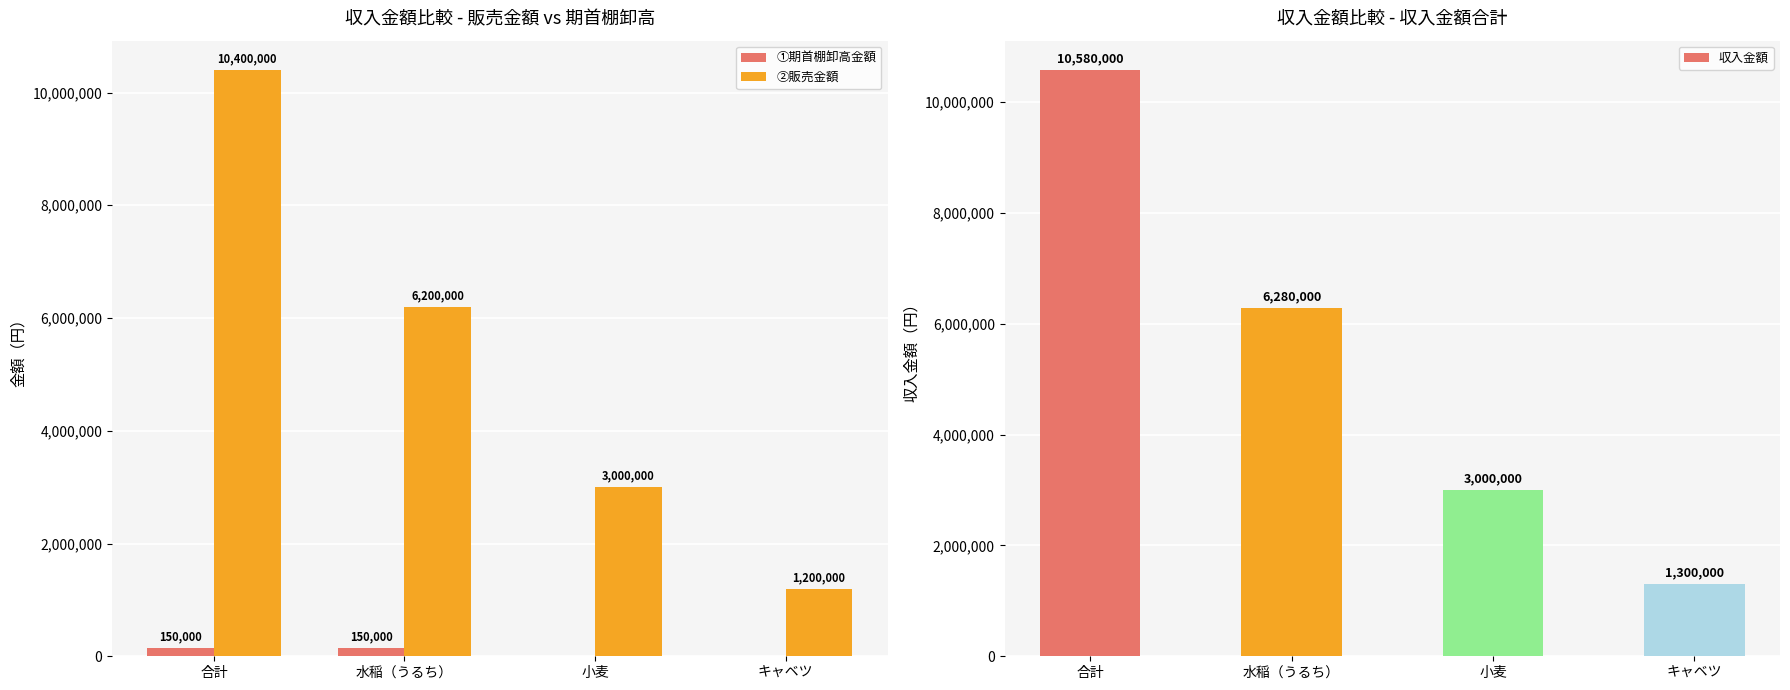

How many data points does each series have?

4